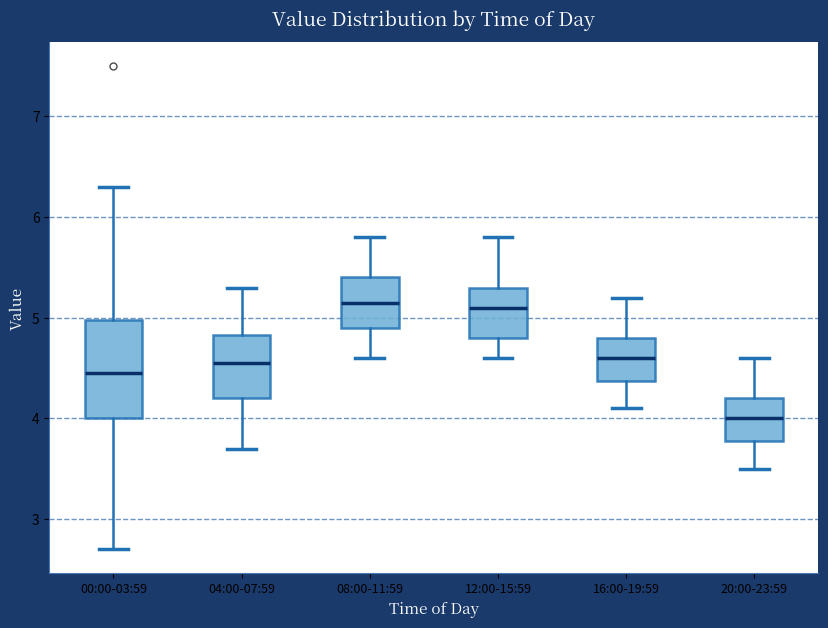

Where is the upper edge of the box for 20:00-23:59 on the y-axis? The values are not printed on the chart, so give them approximately, as read against the axis.

4.2